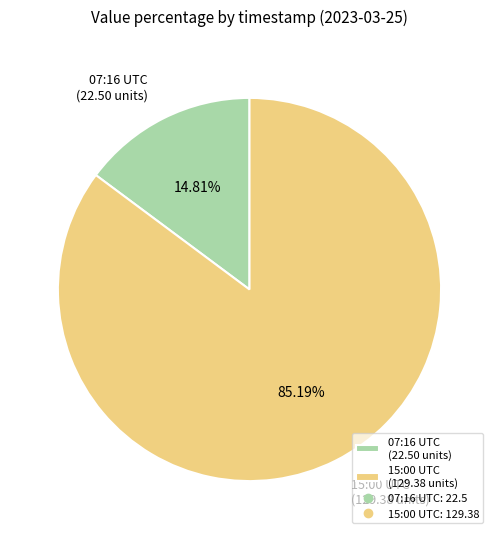

Which has a higher value, 07:16 UTC (22.50 units) or 15:00 UTC (129.38 units)?

15:00 UTC (129.38 units)